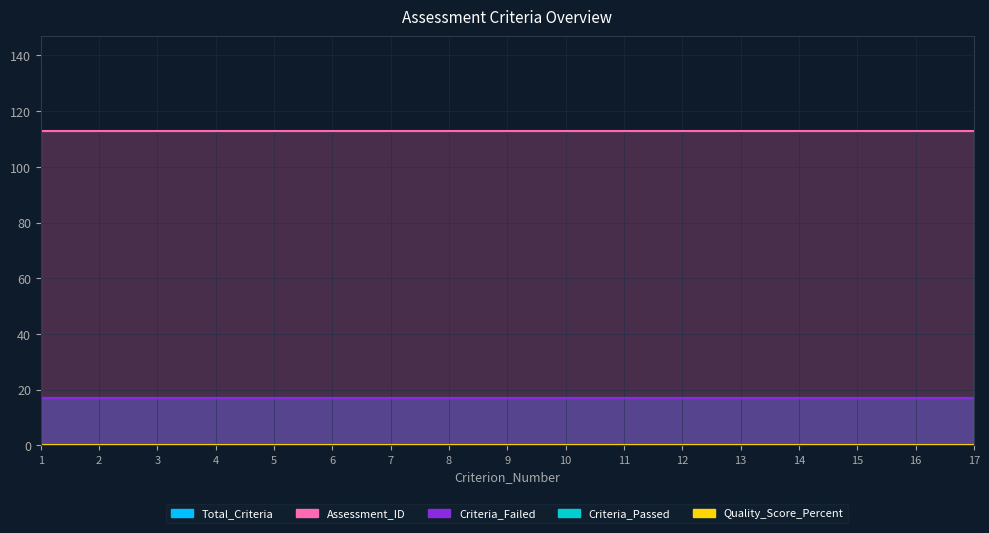

True or false: Criteria_Passed and Quality_Score_Percent intersect in this chart.

False